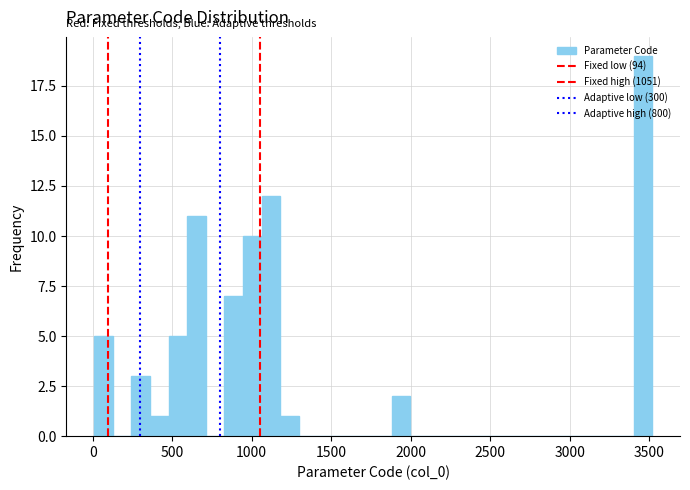

Around what value on the x-axis is the tallest bar? Give the approximate position of its centre, as read against the axis.

3450